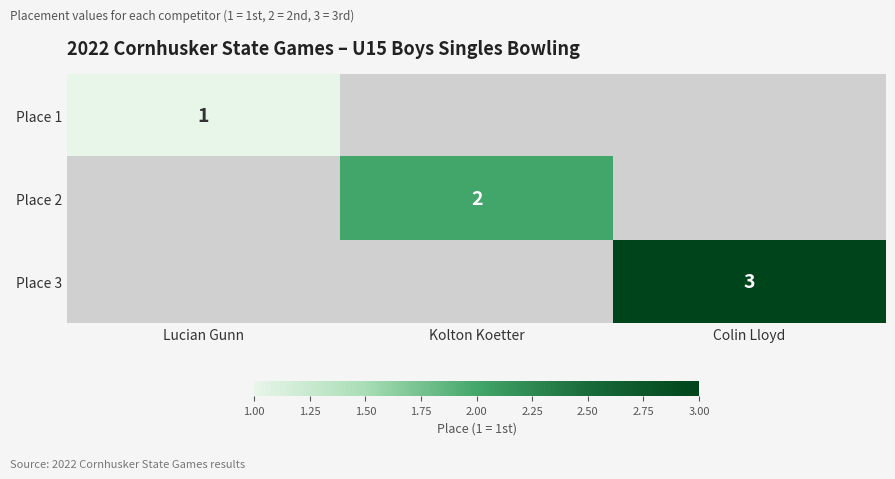

True or false: Place 1 has a value of 1 at Lucian Gunn.

True